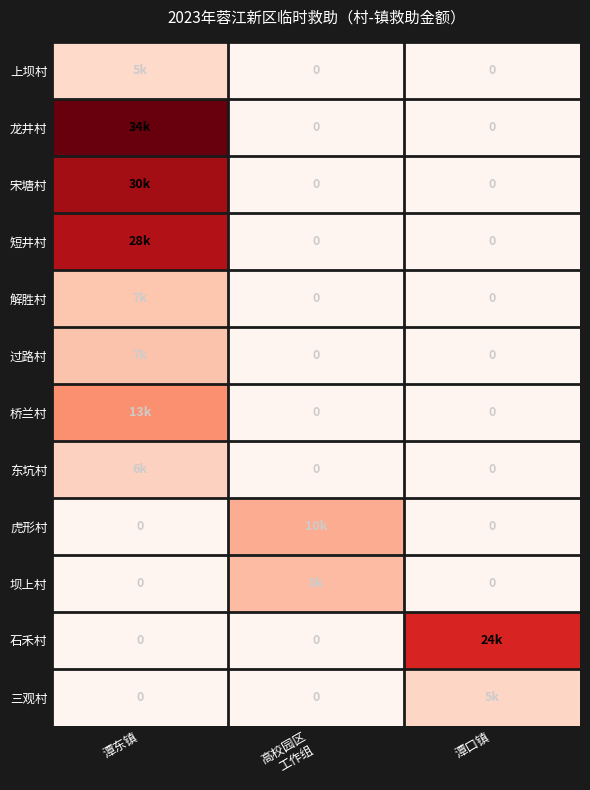

How many distinct data groups are displayed?

12